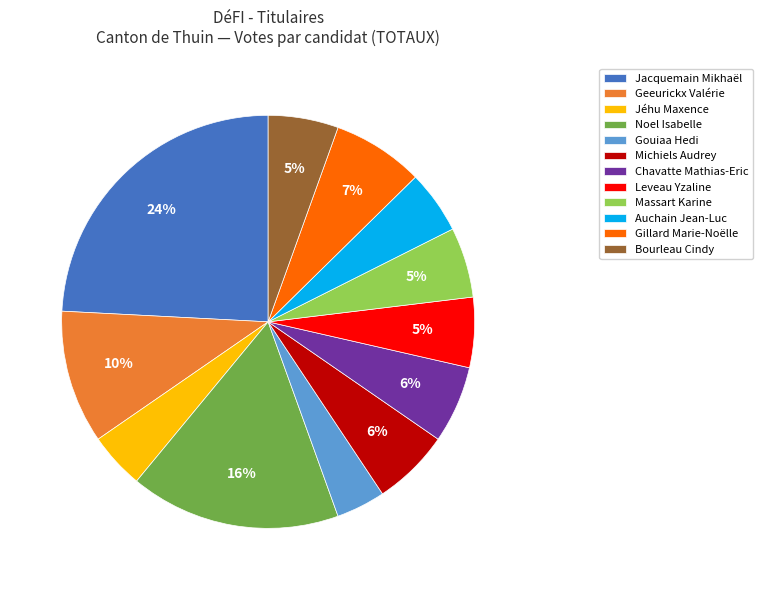

Do Jacquemain Mikhaël and Gillard Marie-Noëlle together represent more than half of the pie?

No